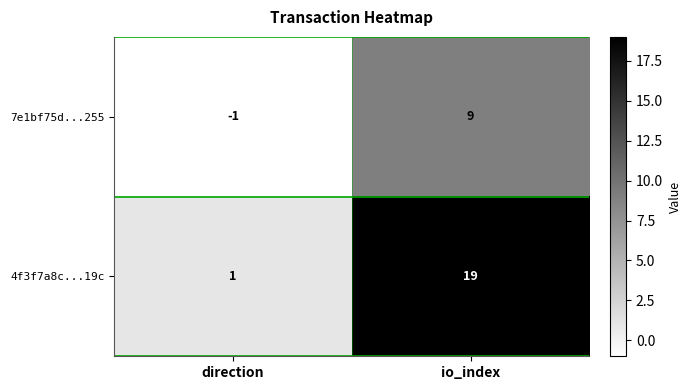

Reading right to left, what are all the values shown in this chart?

7e1bf75d...255: io_index=9	direction=-1
4f3f7a8c...19c: io_index=19	direction=1